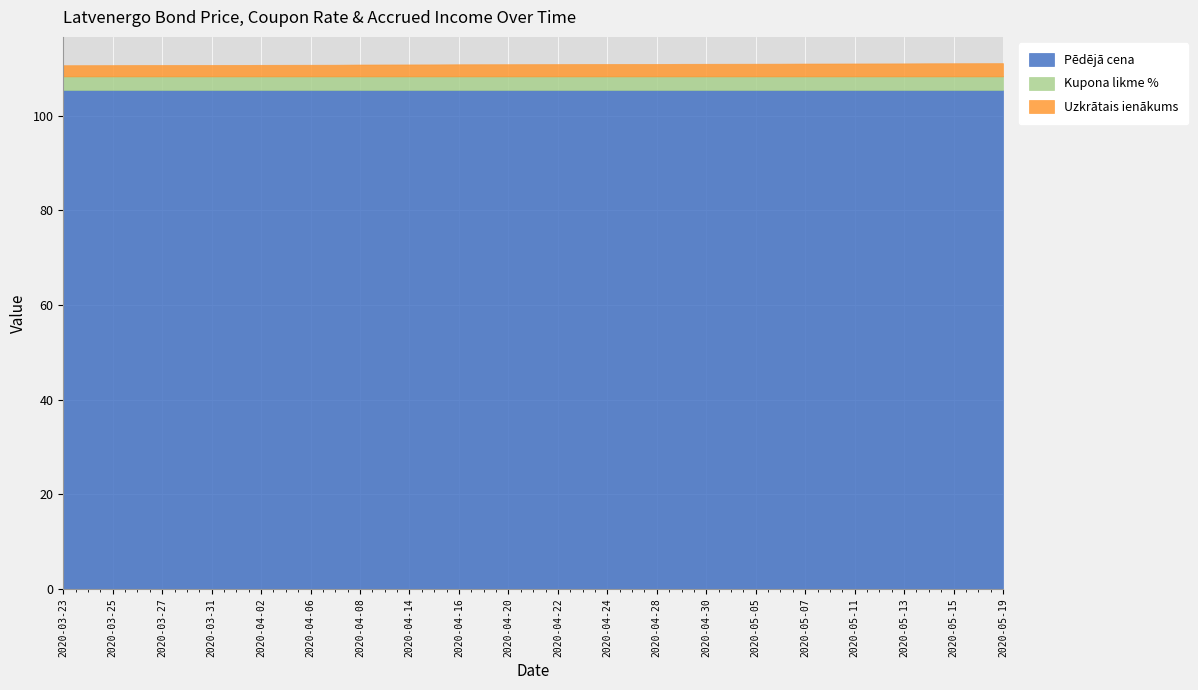

Rank the series at 2020-03-25 from lowest to highest value.

Uzkrātais ienākums, Kupona likme %, Pēdējā cena